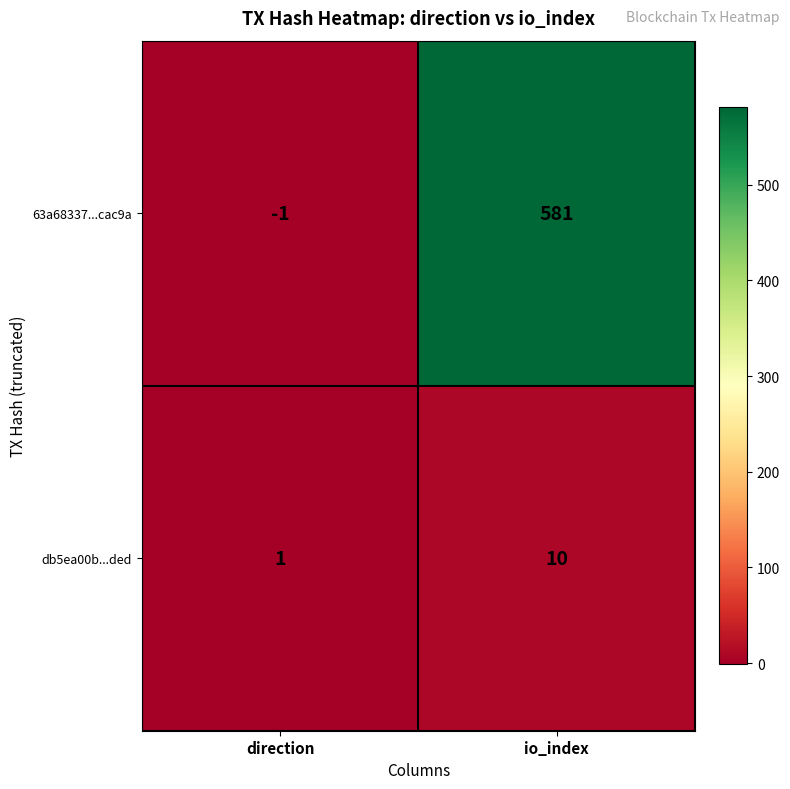

Which label corresponds to the largest value in the chart?

io_index